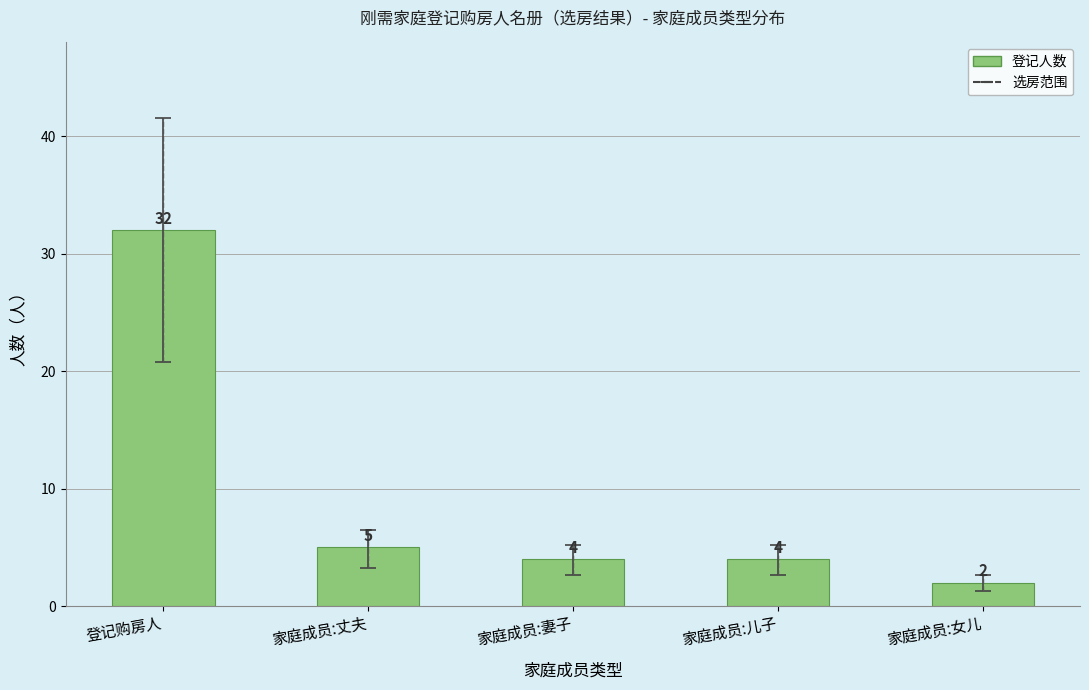

What position from the right is 登记购房人?

5